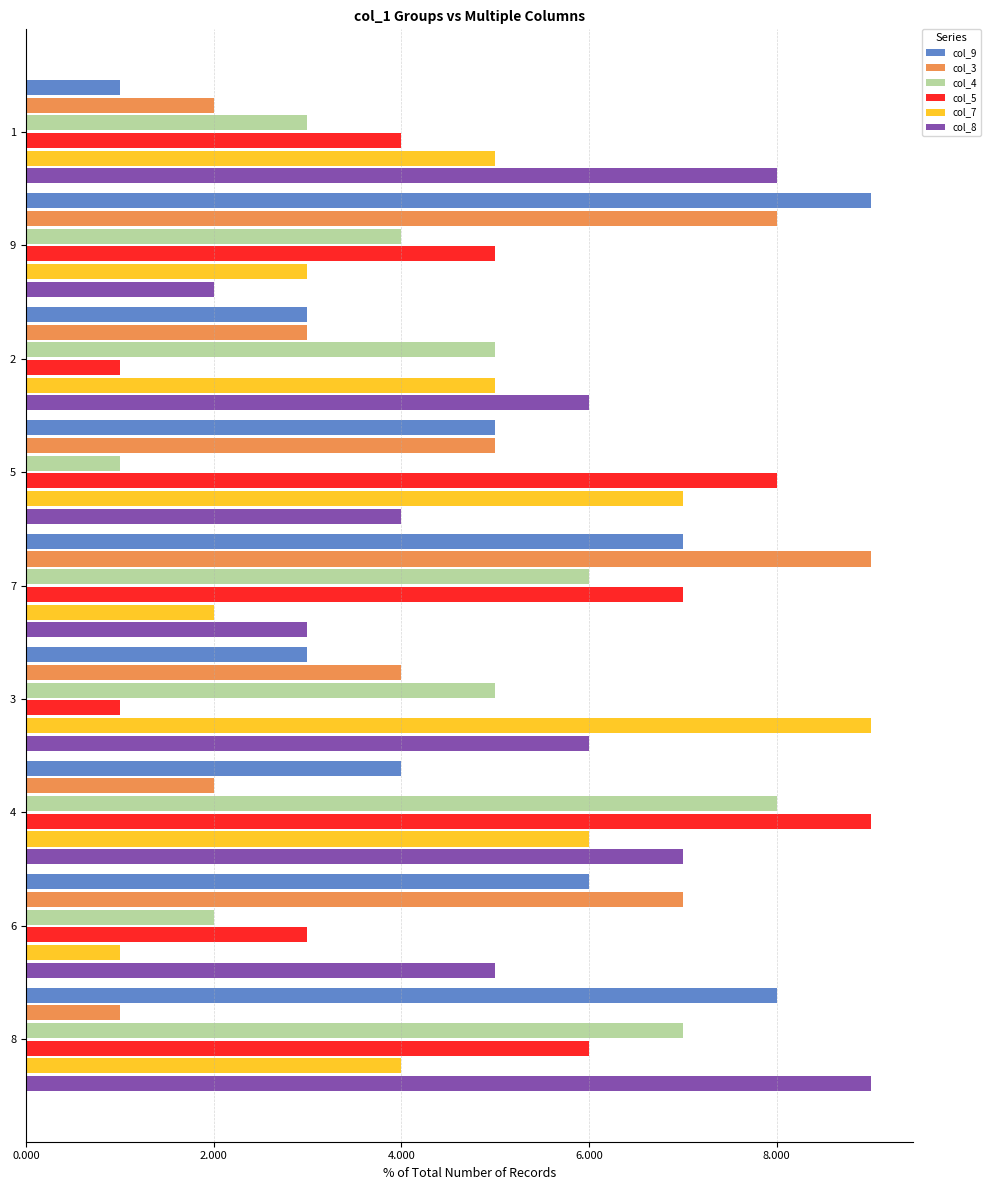

What is the greatest value displayed?

9